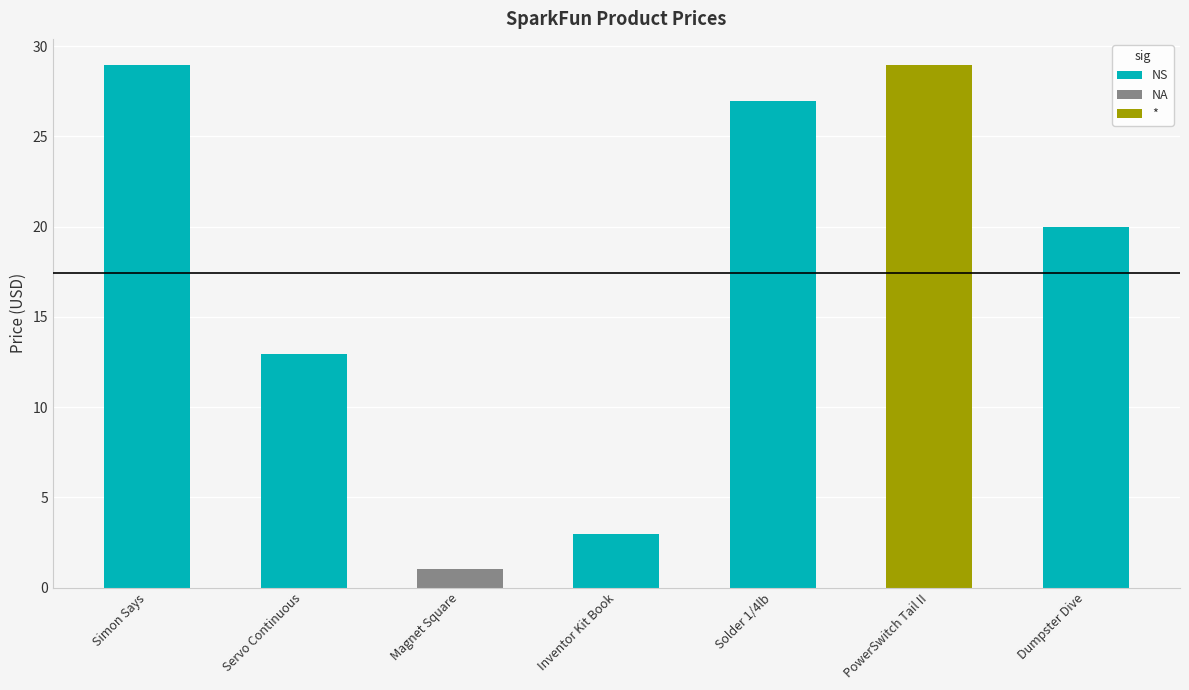

What is the minimum value shown in the chart?

1.1